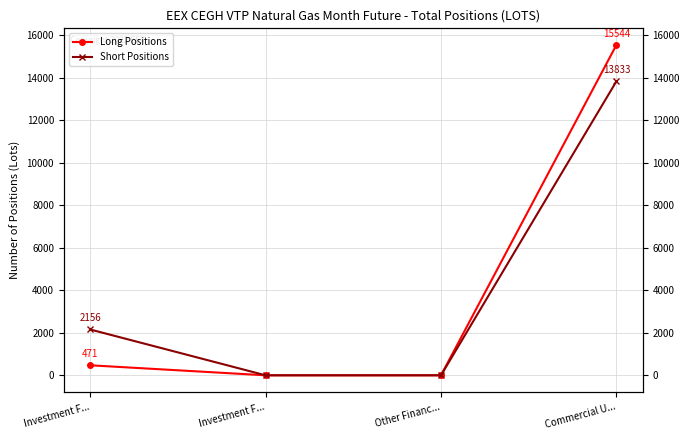

Count the number of data series in this chart.

2